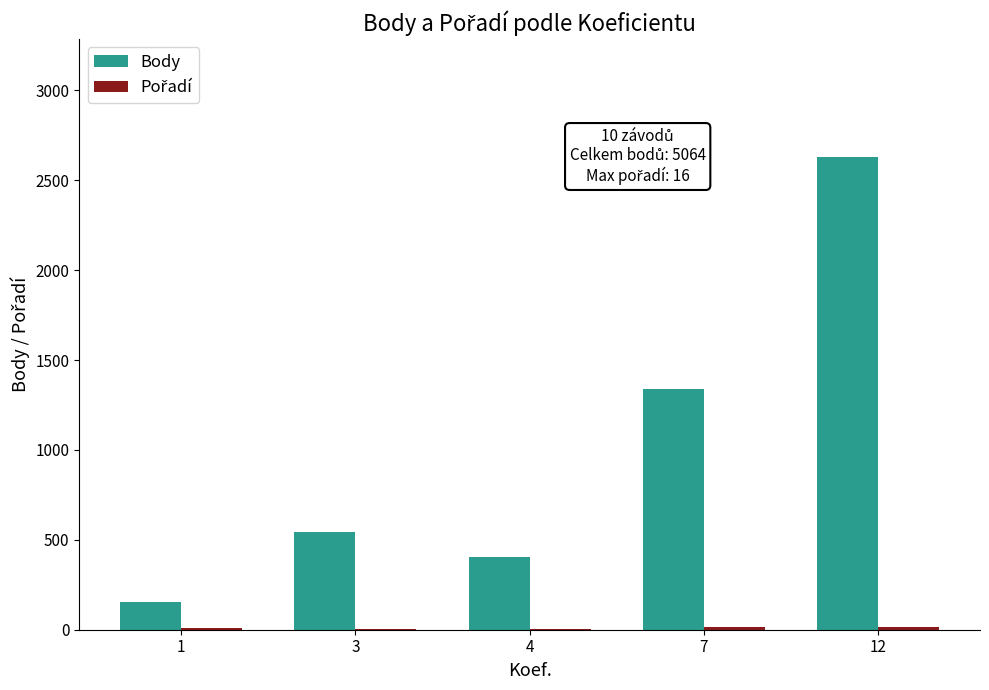

The value of Body at 3 is 285. True or false?

False